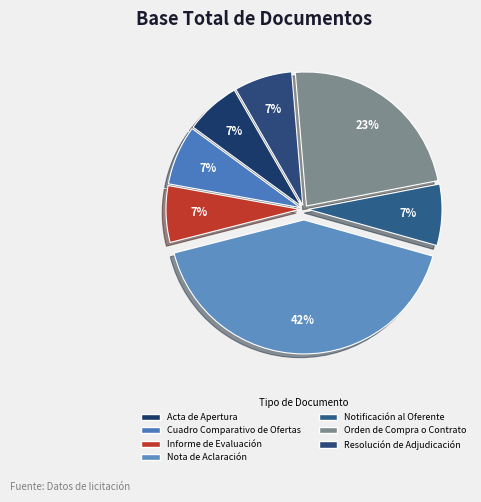

How many slices are in this pie chart?

7